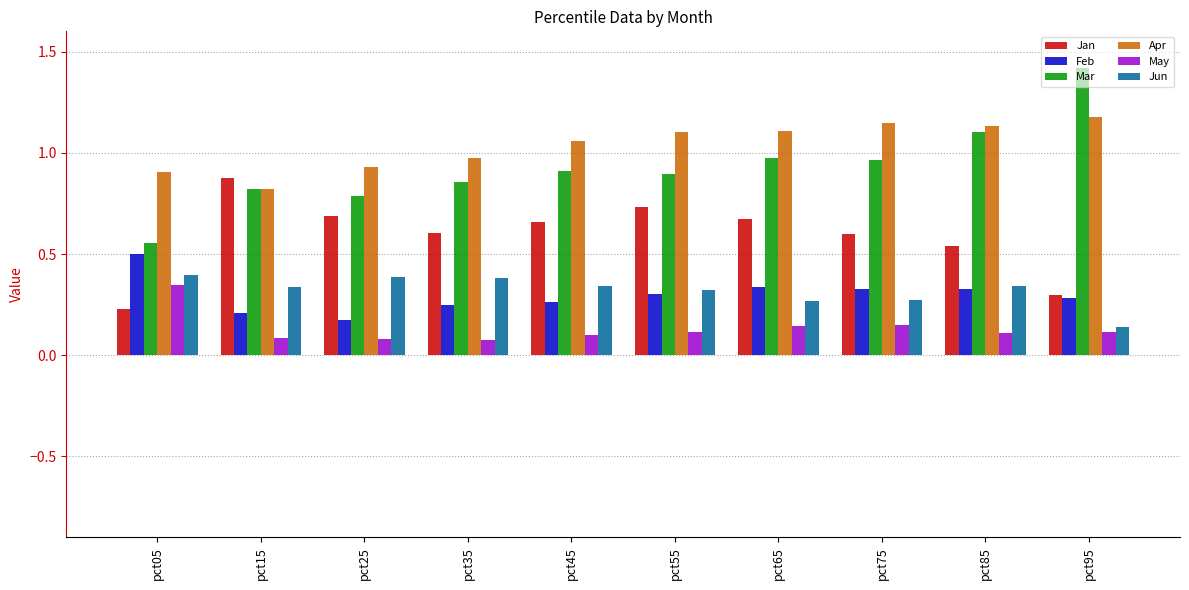

How many distinct data groups are displayed?

6